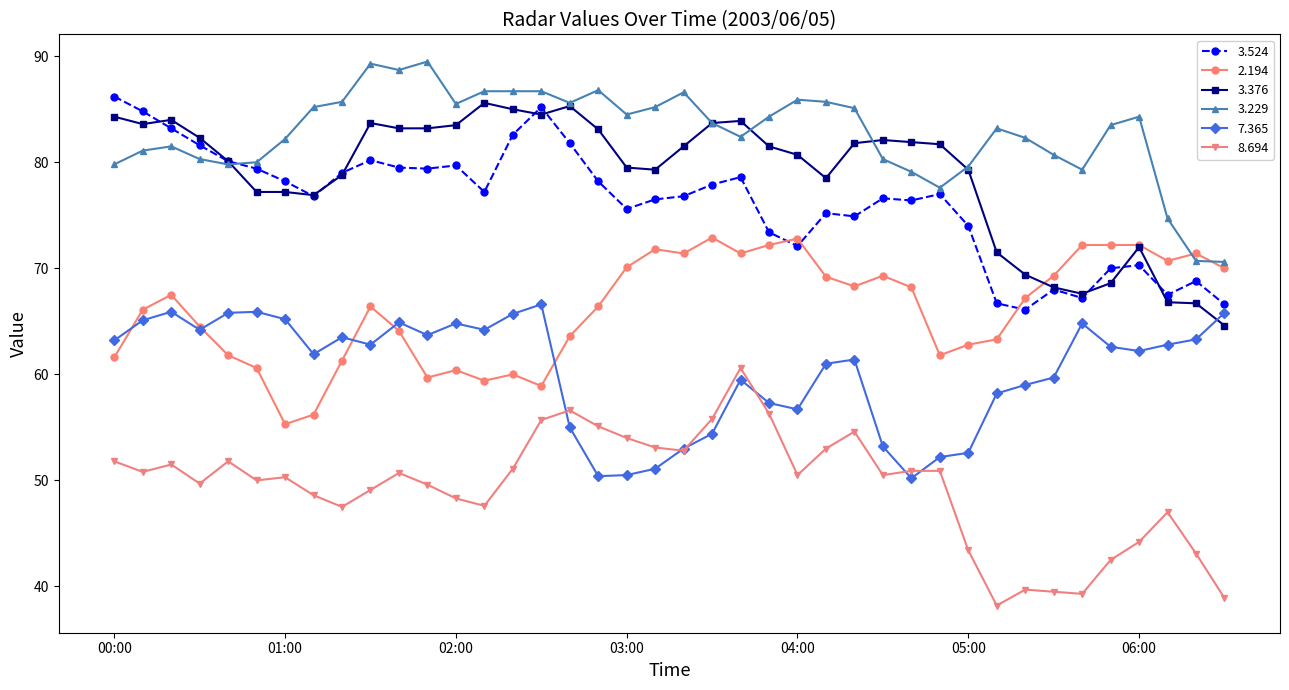

What is the minimum value shown in the chart?

38.2